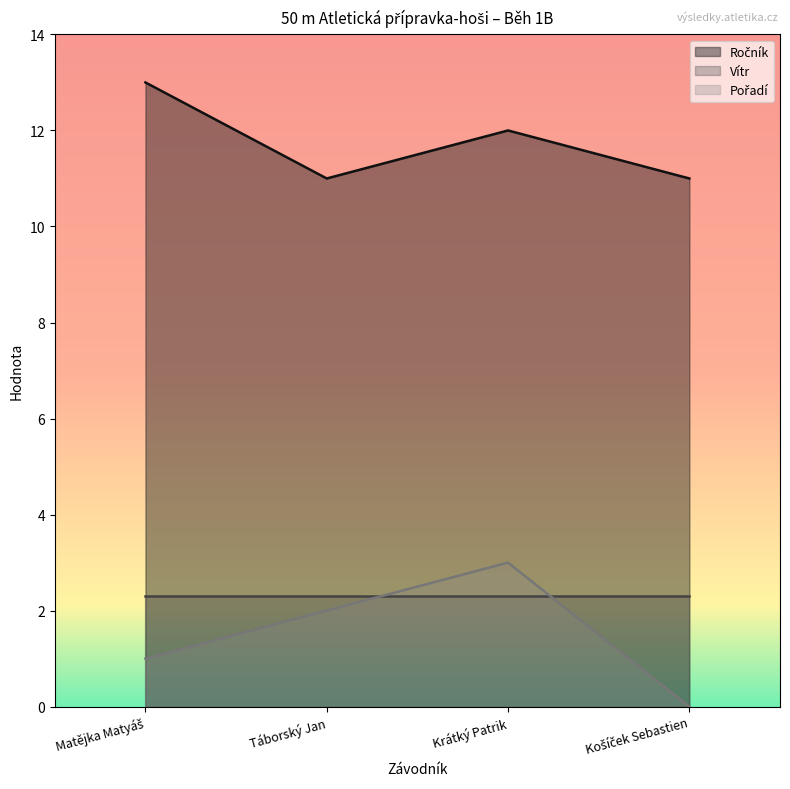

Does the chart display data point markers on the line(s)?

No